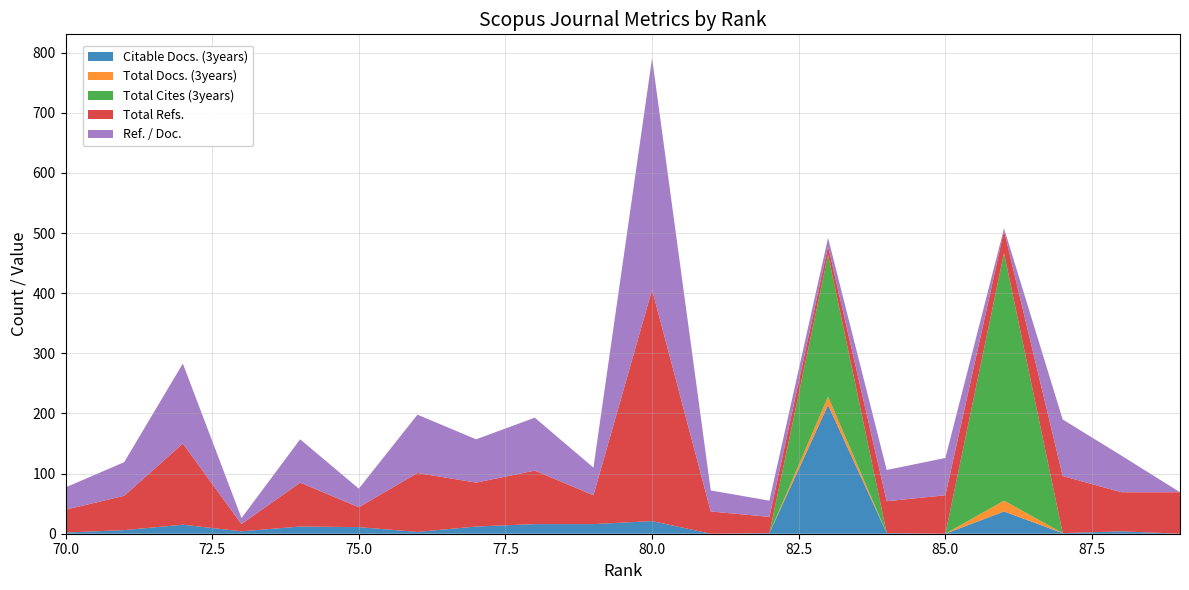

Reading left to right, extract all data points from this chart.

Citable Docs. (3years): 89=0	88=4	87=1	86=37	85=0	84=1	83=214	82=1	81=0	80=21	79=16	78=16	77=12	76=3	75=11	74=12	73=4	72=15	71=6	70=2
Total Docs. (3years): 89=0	88=0	87=0	86=18	85=0	84=0	83=14	82=0	81=0	80=0	79=0	78=0	77=0	76=0	75=0	74=0	73=0	72=0	71=0	70=0
Total Cites (3years): 89=0	88=0	87=0	86=412	85=0	84=0	83=236	82=0	81=0	80=0	79=0	78=0	77=0	76=0	75=0	74=0	73=0	72=0	71=0	70=0
Total Refs.: 89=69	88=65	87=95	86=37	85=64	84=53	83=14	82=27	81=37	80=385	79=48	78=89	77=73	76=98	75=33	74=73	73=12	72=135	71=57	70=38
Ref. / Doc.: 89=0	88=61	87=94	86=4	85=62	84=52	83=14	82=27	81=35	80=385	79=46	78=88	77=72	76=97	75=31	74=72	73=10	72=133	71=56	70=37